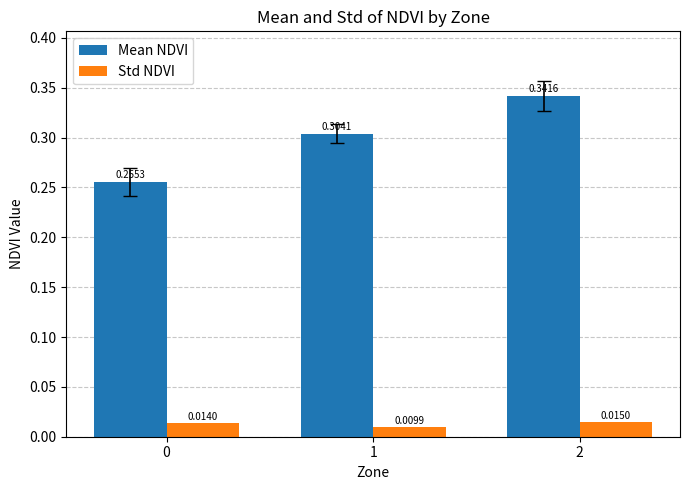

The value of Mean NDVI at 0 is 0.1. True or false?

False